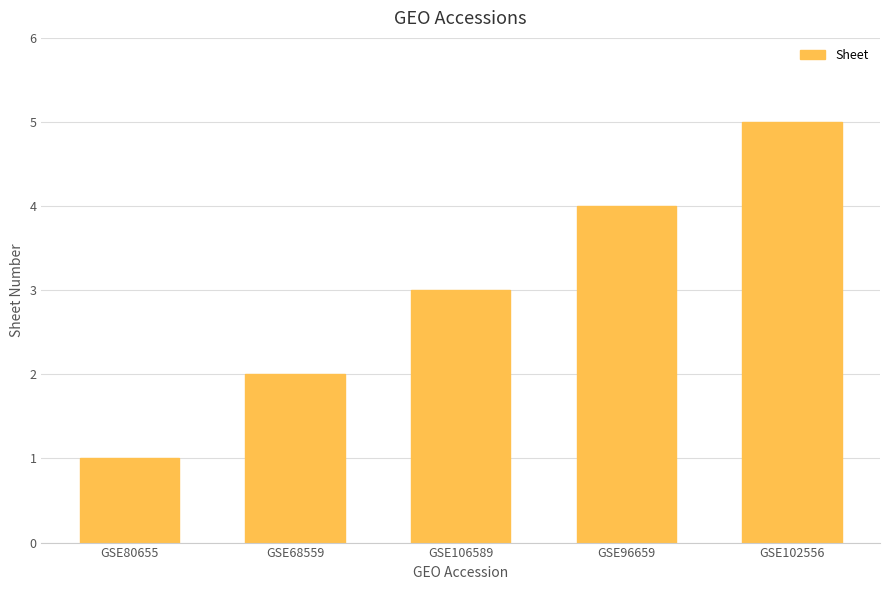

Rank the categories by value from lowest to highest.

GSE80655, GSE68559, GSE106589, GSE96659, GSE102556